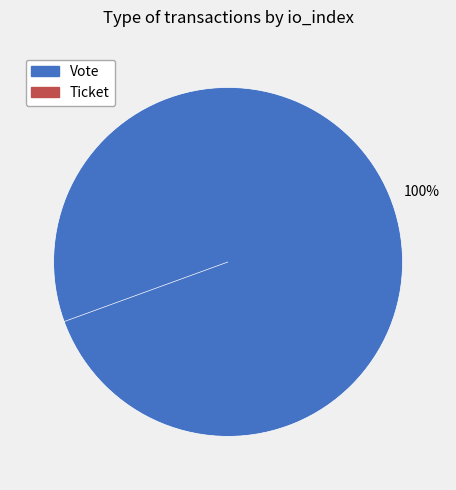

What is the change in value from Vote to Ticket?

-1